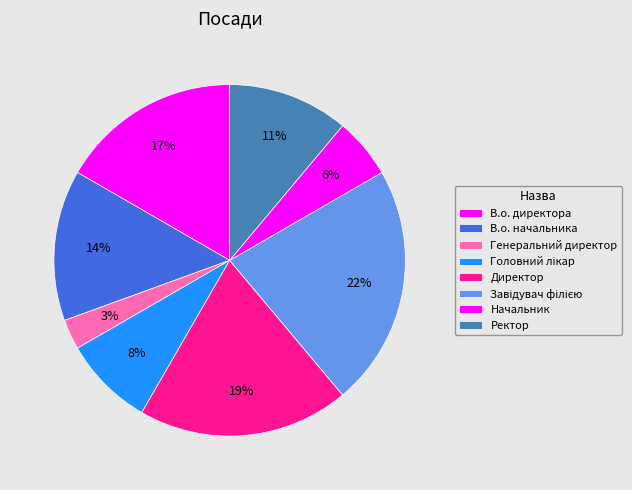

Between Ректор and В.о. директора, which is larger?

В.о. директора